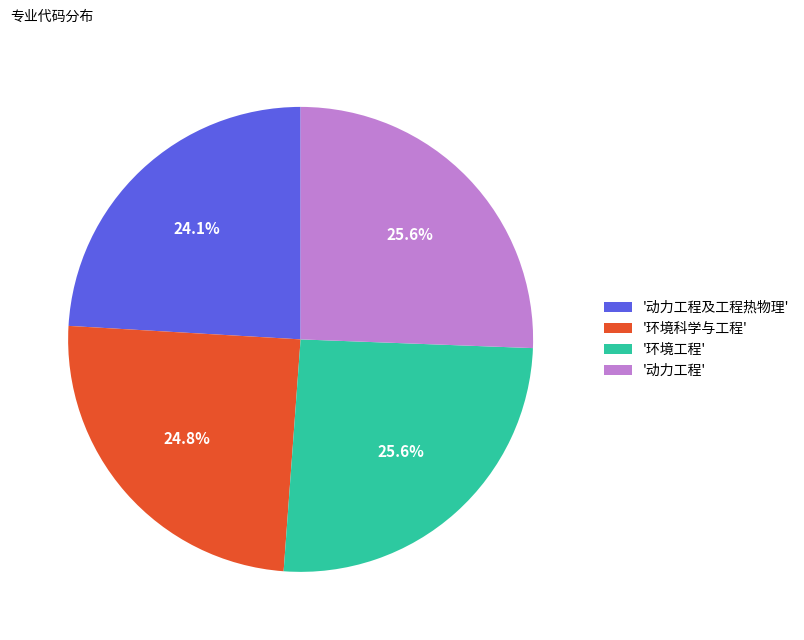

Does '动力工程' represent more than half of the total?

No